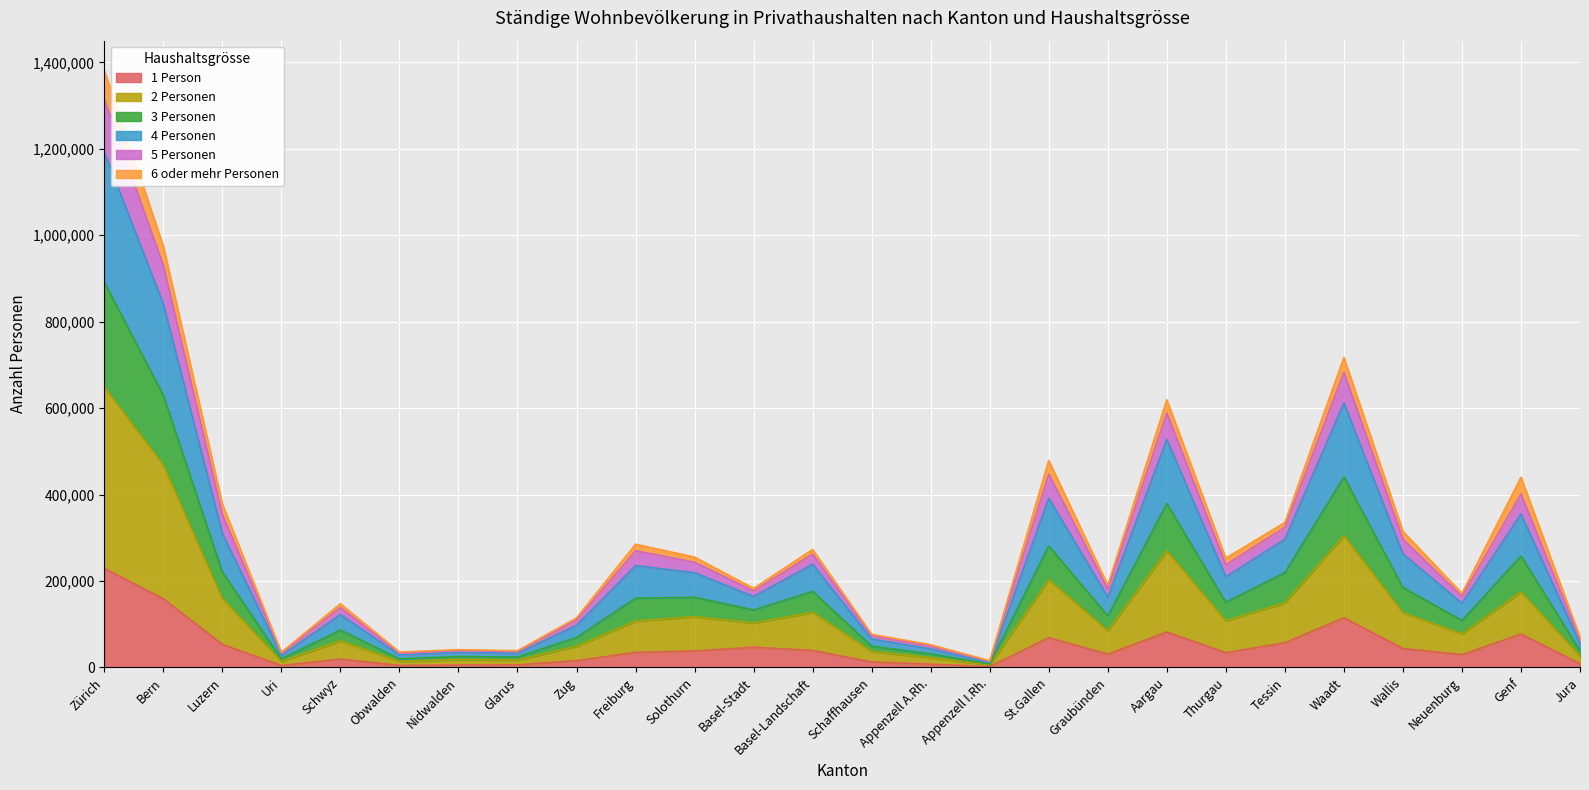

What is the total value across all series at Bern?

975155